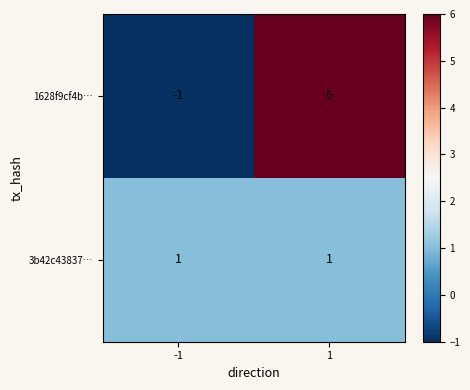

The value of 1628f9cf4b… at -1 is -1. True or false?

True